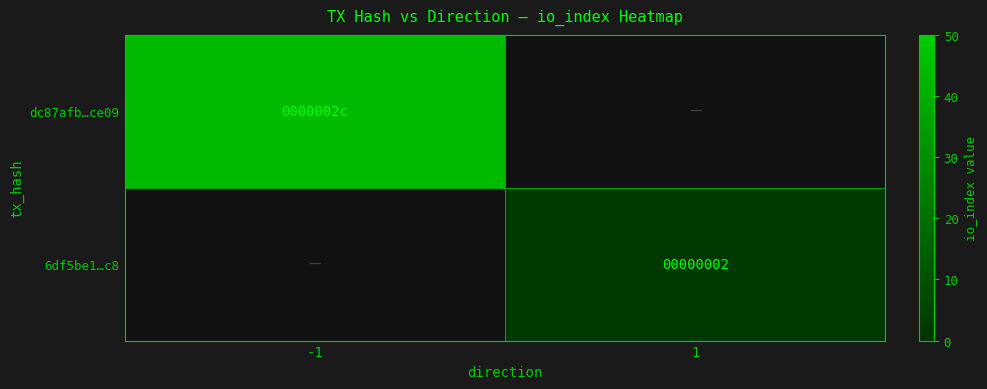

Is it true that 6df5be1…c8 equals 2 at 1?

True